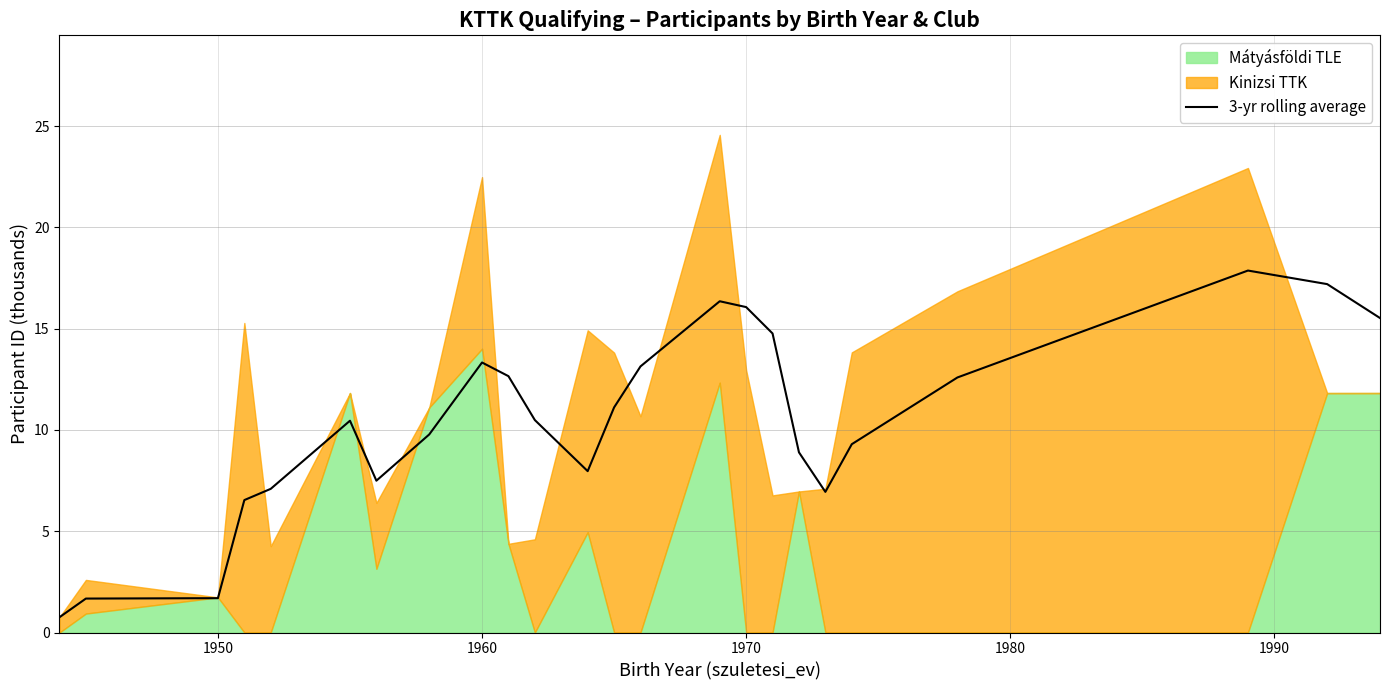

Does the chart have visible grid lines?

Yes